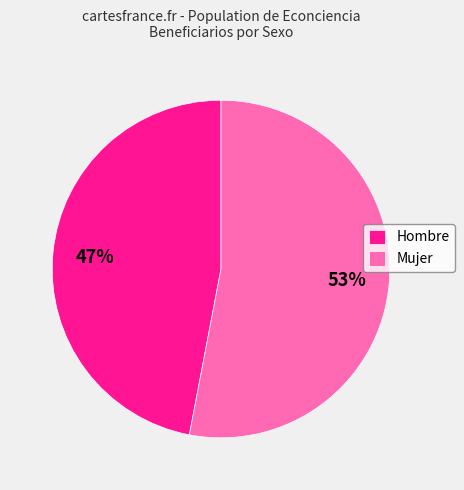

To the nearest percent, what percentage of the pie is Hombre?

47%